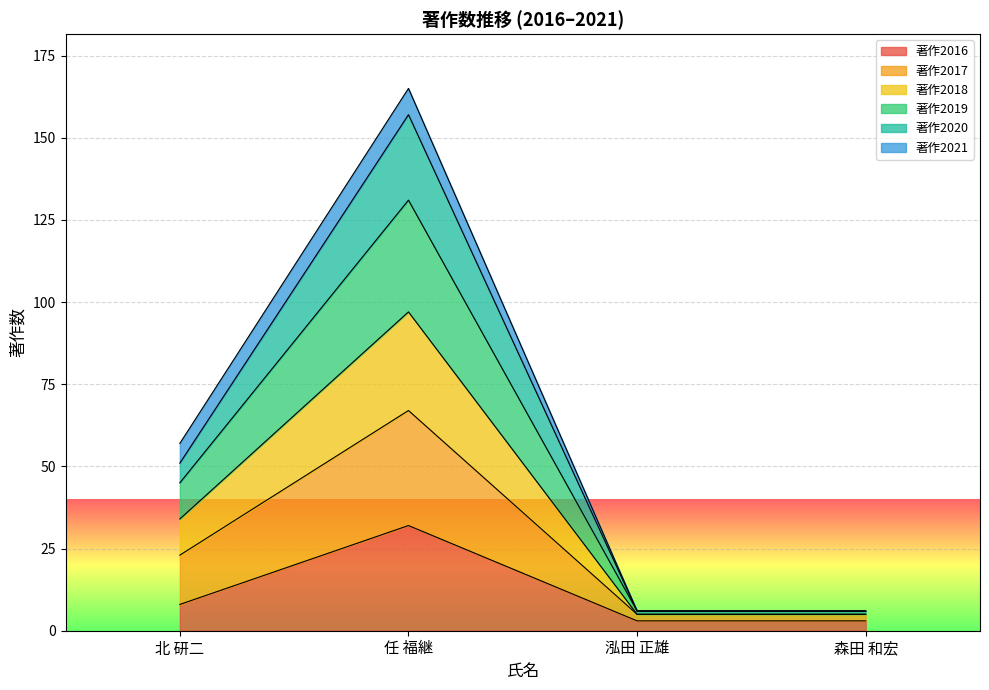

Reading left to right, list the values for the 著作2016 series.

北 研二=8	任 福継=32	泓田 正雄=3	森田 和宏=3